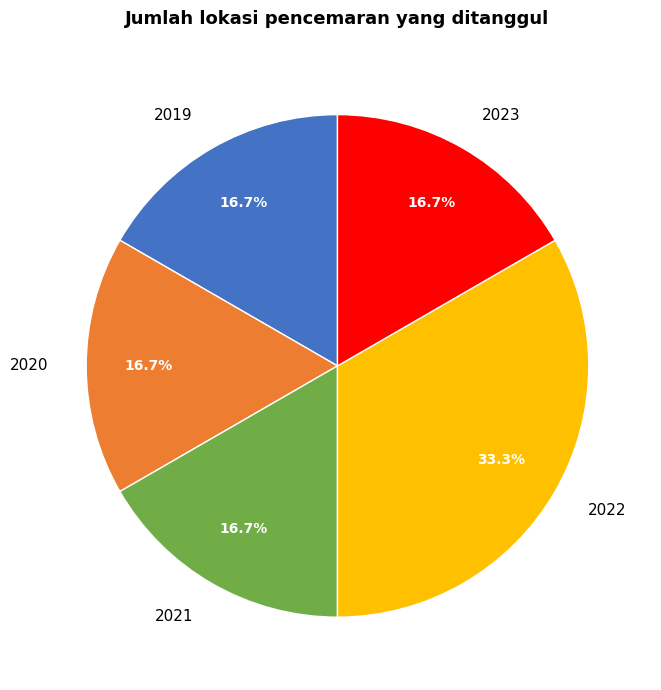

How many slices are in this pie chart?

5